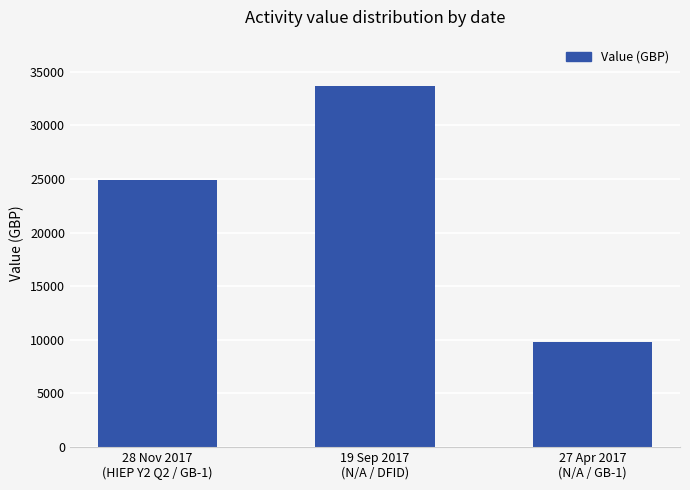

How many values are below 24872?

1